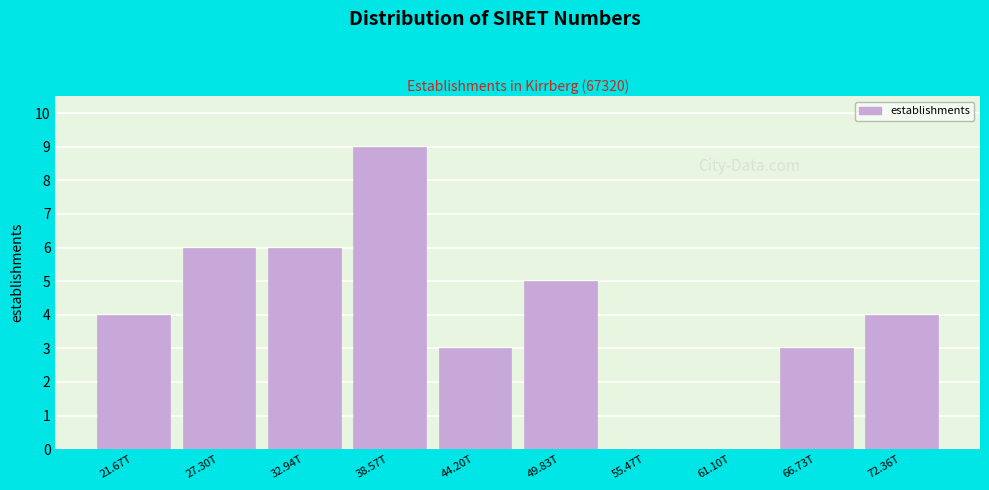

Reading right to left, transcribe all the data shown in this chart.

72.36T=4	66.73T=3	61.10T=0	55.47T=0	49.83T=5	44.20T=3	38.57T=9	32.94T=6	27.30T=6	21.67T=4